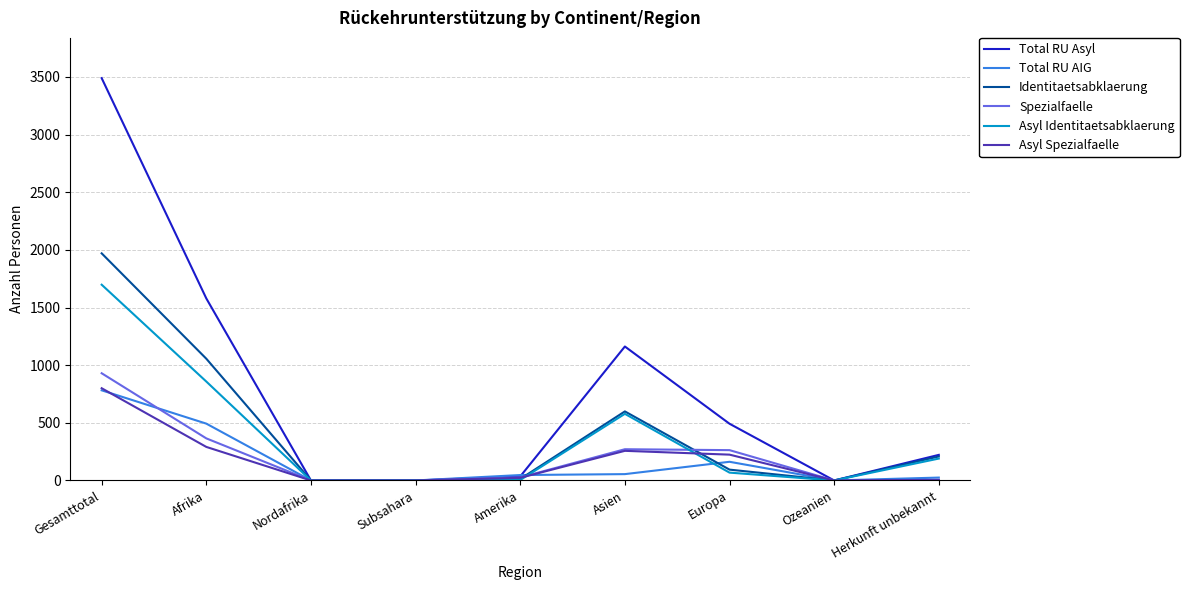

Where is Total RU AIG nearest to the value 391?

Afrika